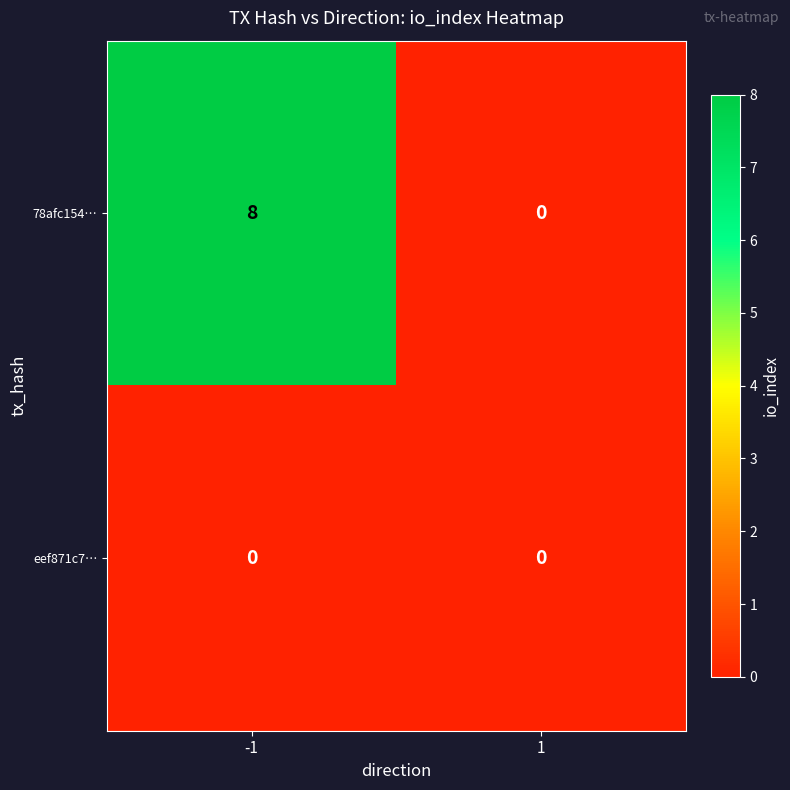

What is the spread (max minus min) of values at -1?

8